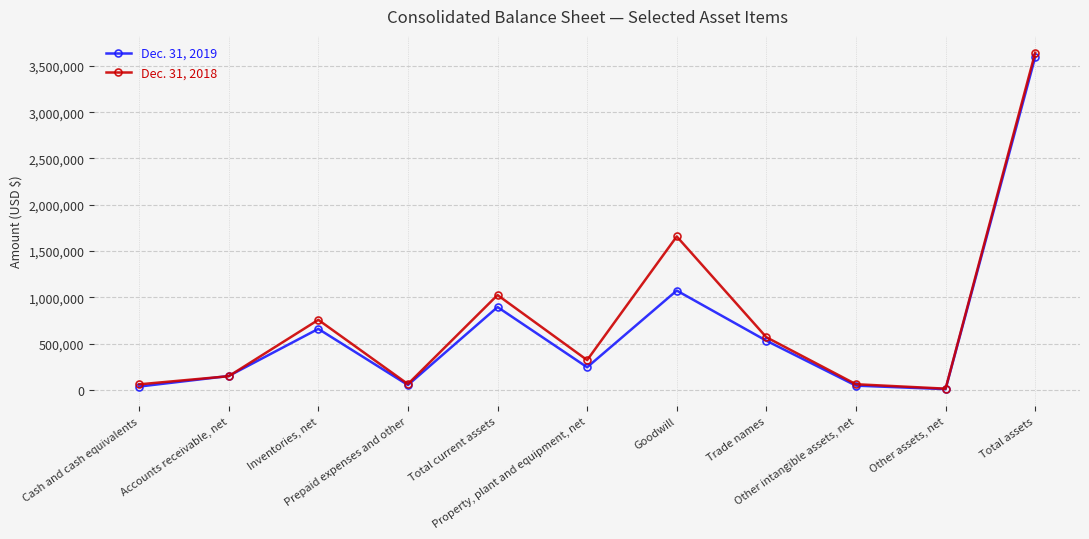

Is it true that Dec. 31, 2018 equals 146983 at Accounts receivable, net?

True